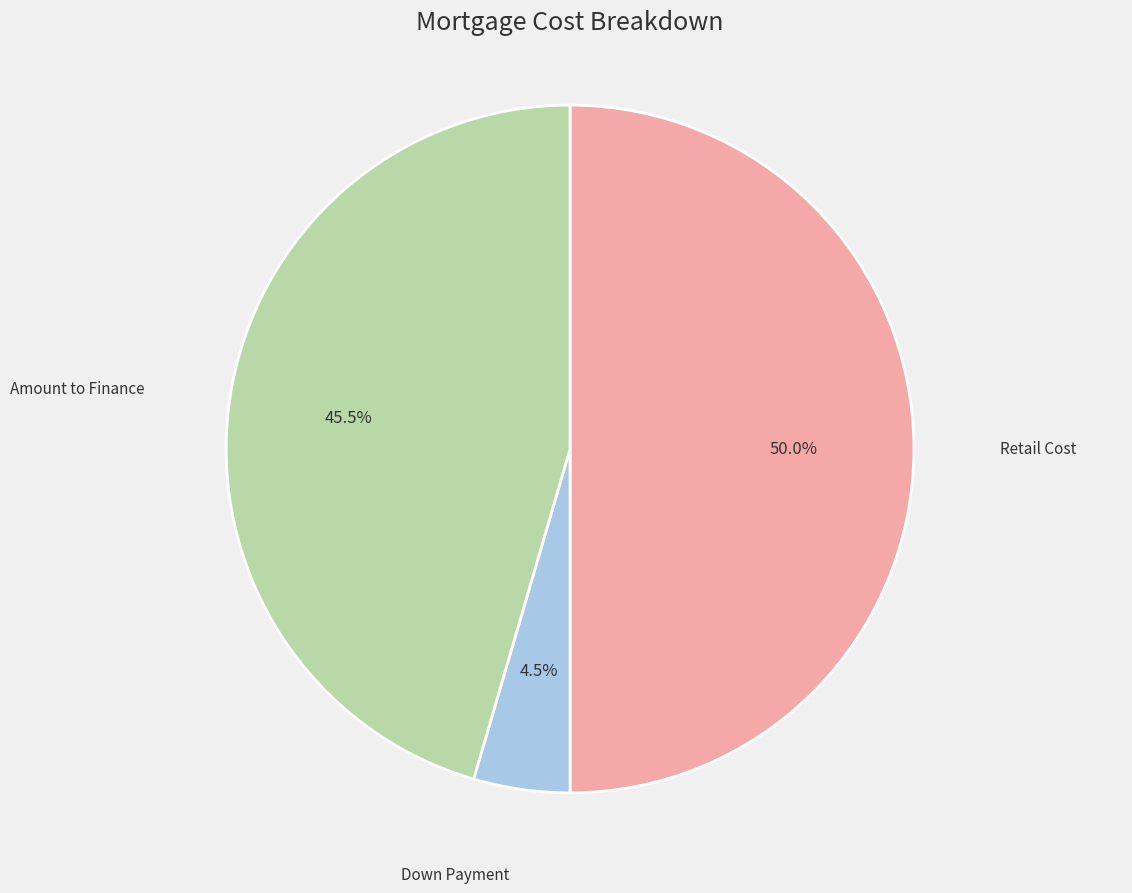

Between Amount to Finance and Down Payment, which is larger?

Amount to Finance